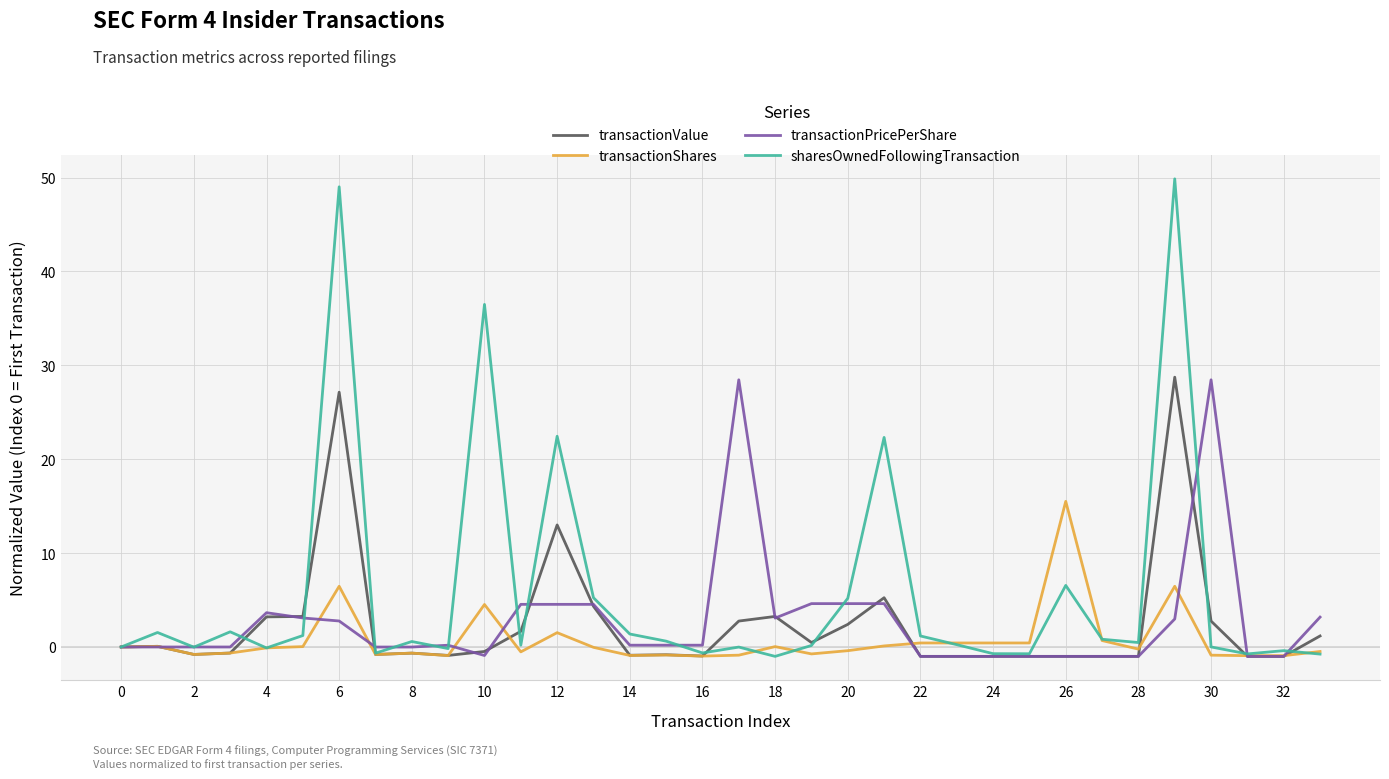

What is the maximum value for transactionValue?

28.7